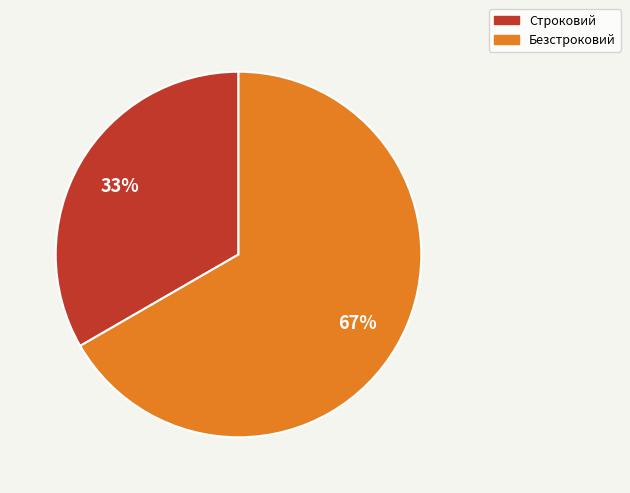

Is the sum of Безстроковий and Строковий greater than half?

Yes